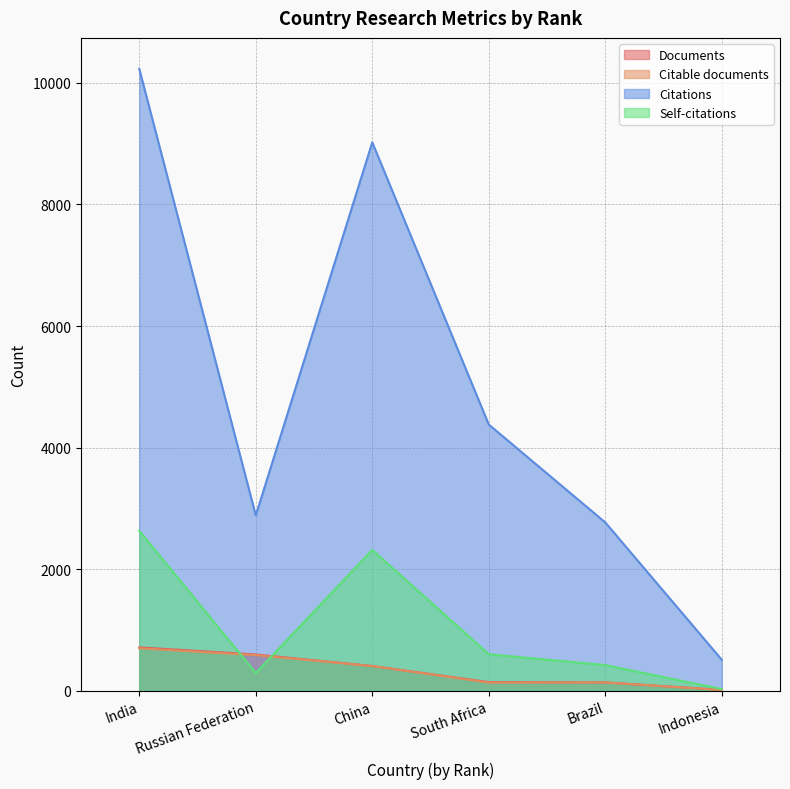

Rank the series by their maximum value, from highest to lowest.

Citations, Self-citations, Documents, Citable documents